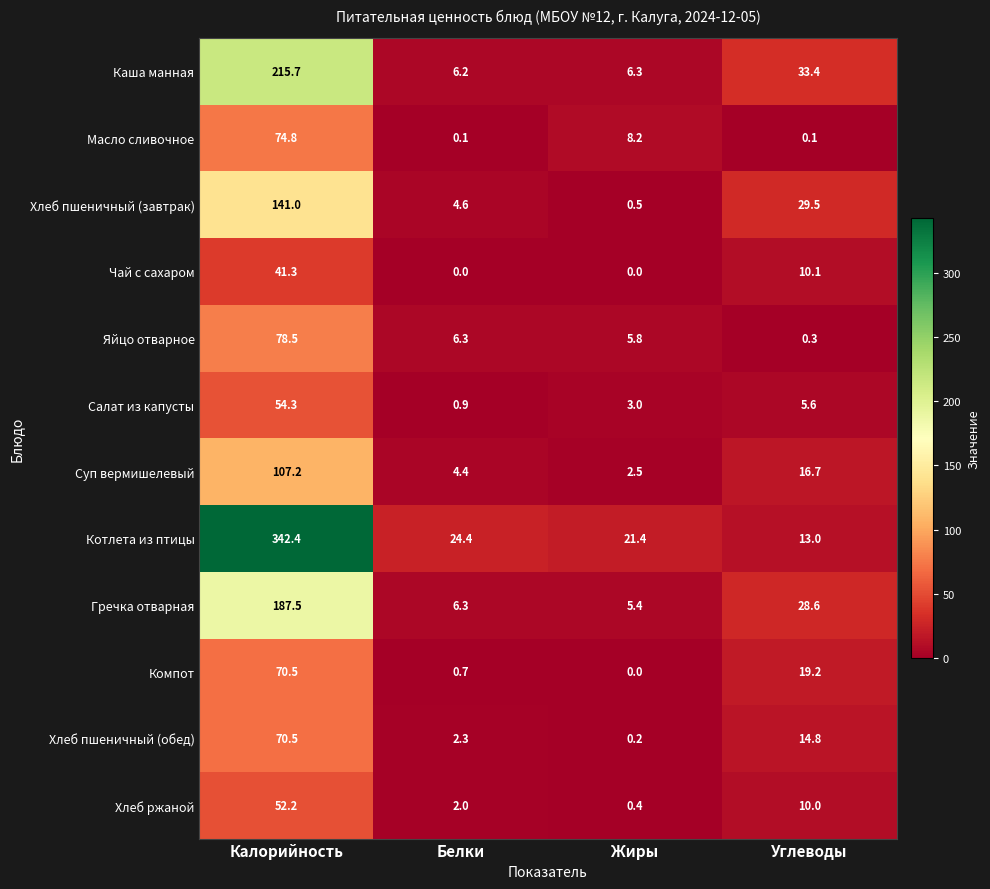

Is the value of Суп вермишелевый at Калорийность greater than the value of Гречка отварная at Жиры?

Yes